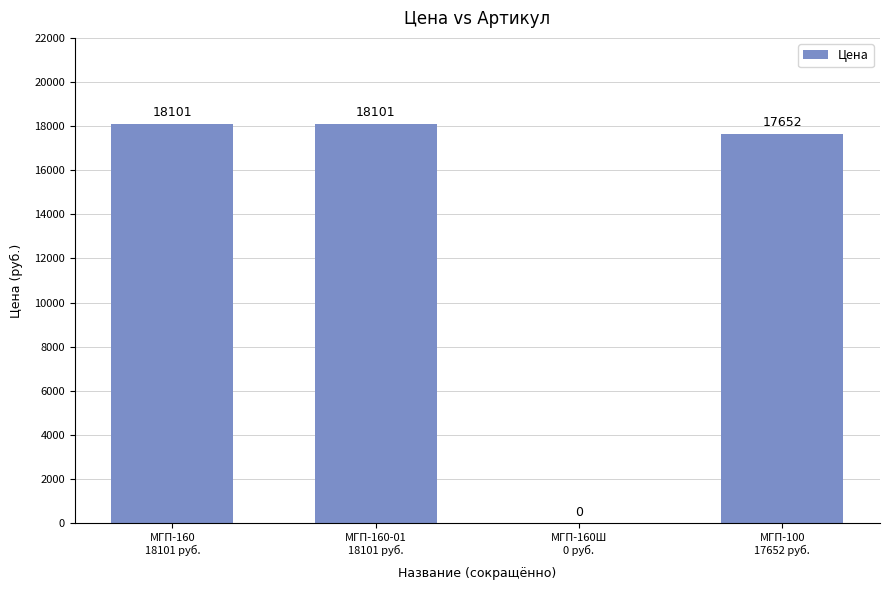

What is the change in value from МГП-160-01
18101 руб. to МГП-100
17652 руб.?

-449